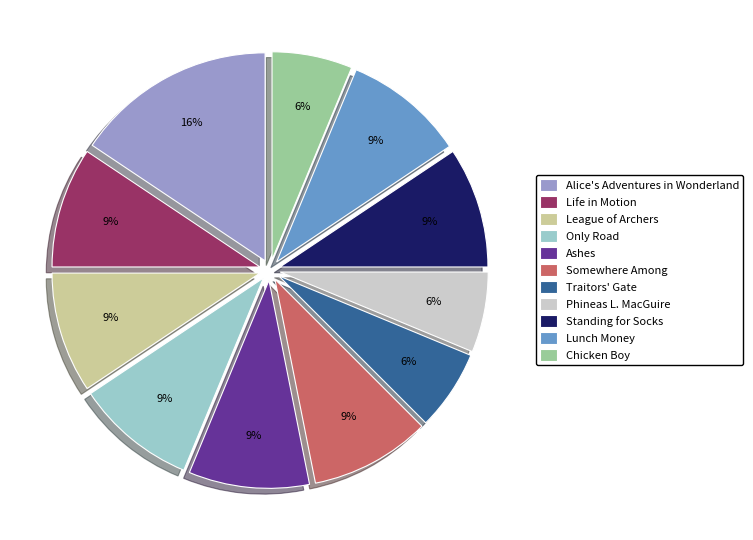

Approximately how many times larger is the value at League of Archers compared to Life in Motion?

1.0